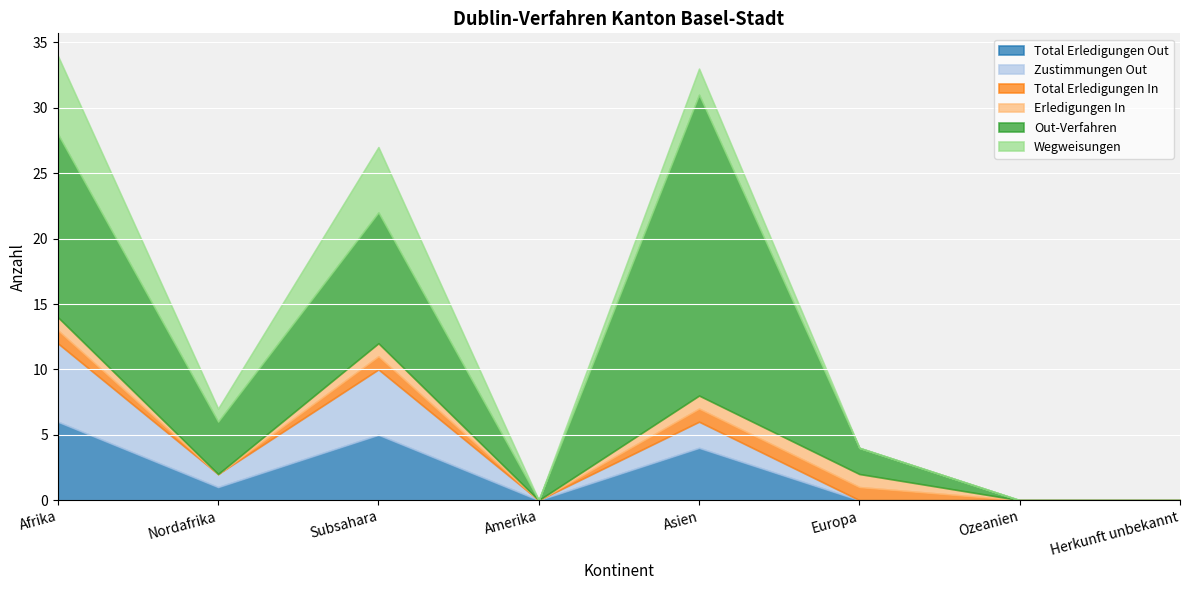

At which category is the sum across all series the highest?

Afrika